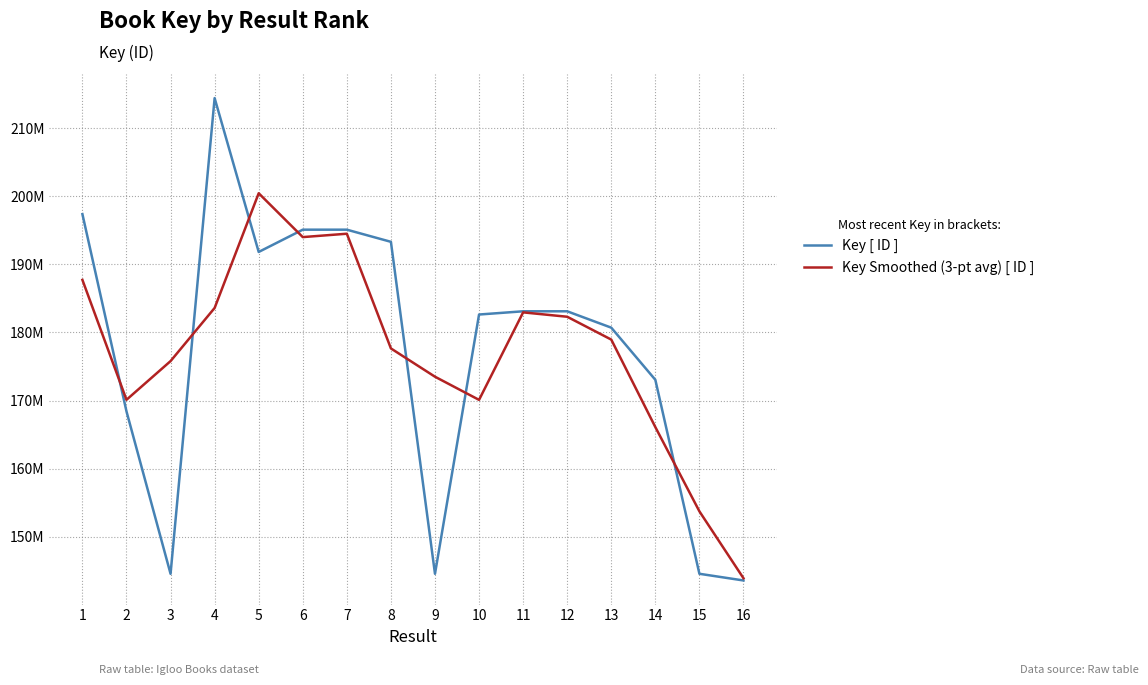

Is this an area chart (filled region under the line)?

No